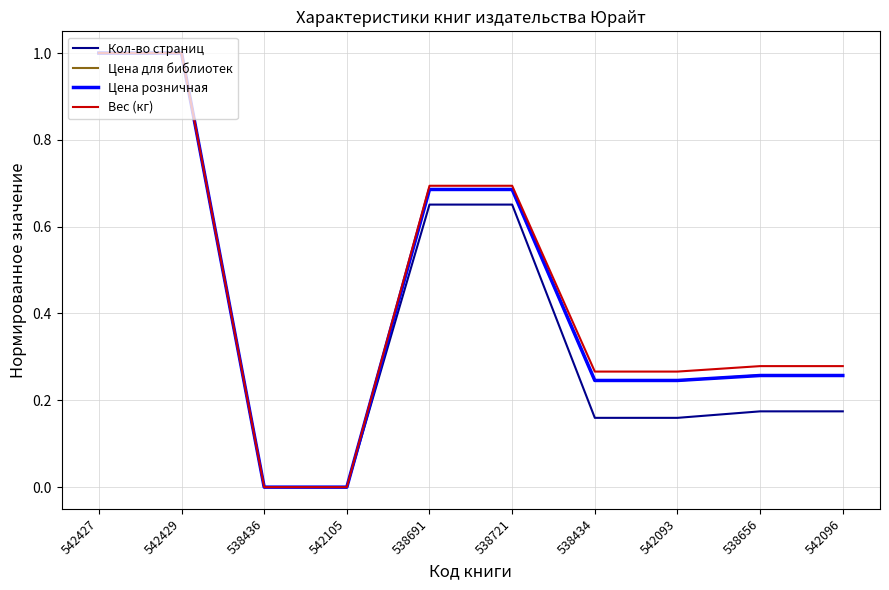

Which series changed the most between 538691 and 542093?

Кол-во страниц